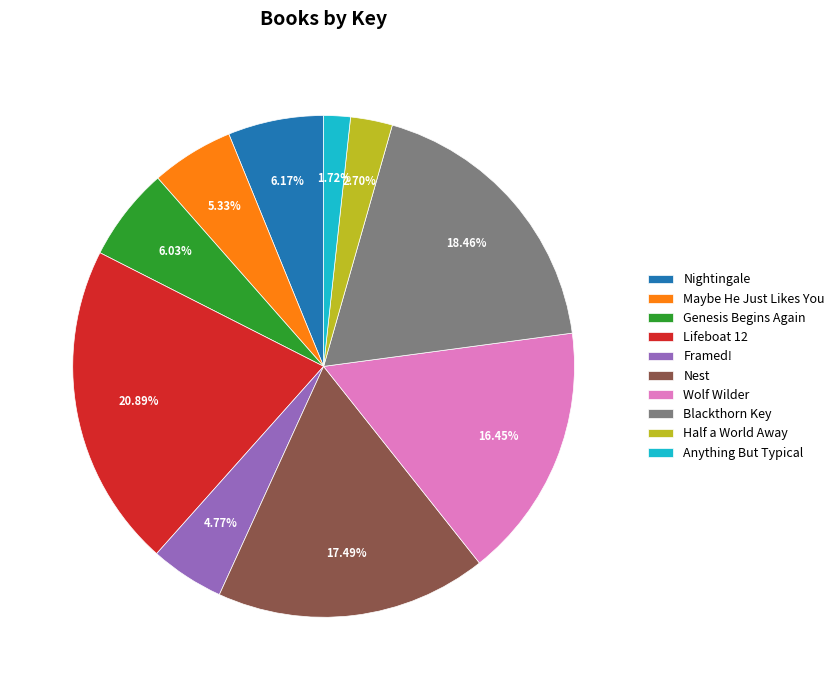

Is it true that Framed! is 5% of the pie?

True